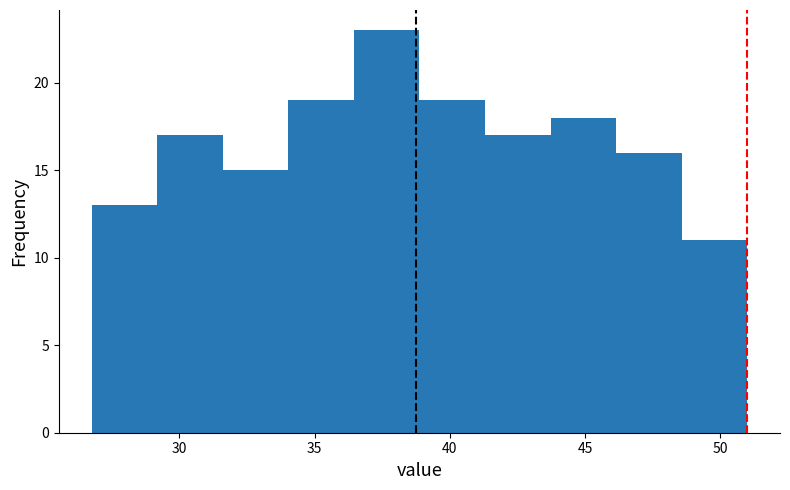

Which range on the x-axis has the tallest bar?

36.5 to 39.0